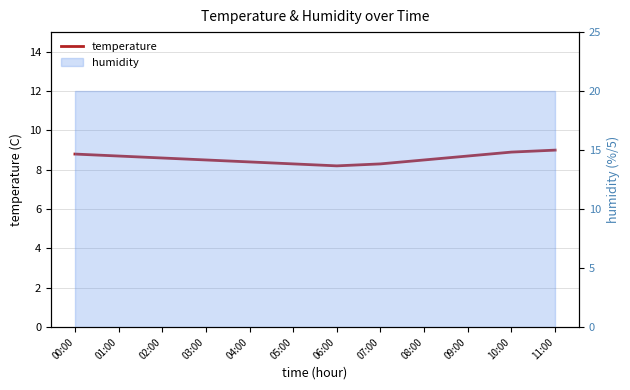

What is the label of the 7th point from the left?

06:00